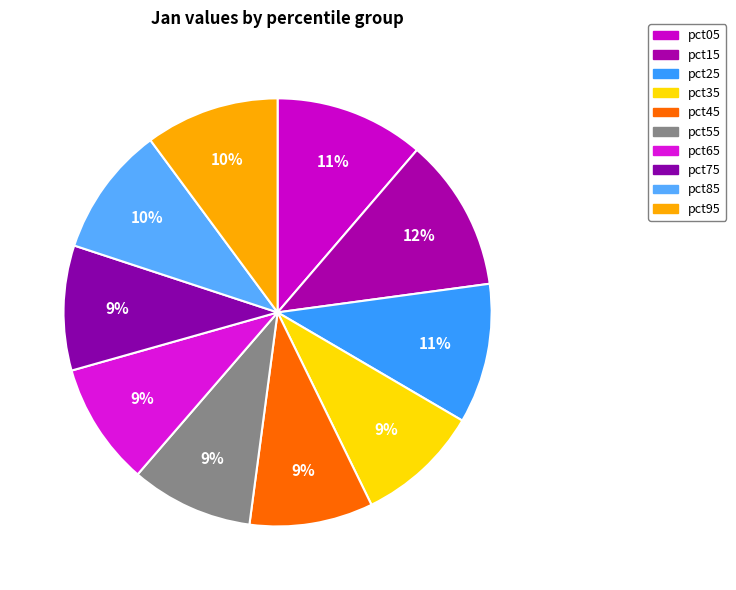

How many segments does this pie chart have?

10